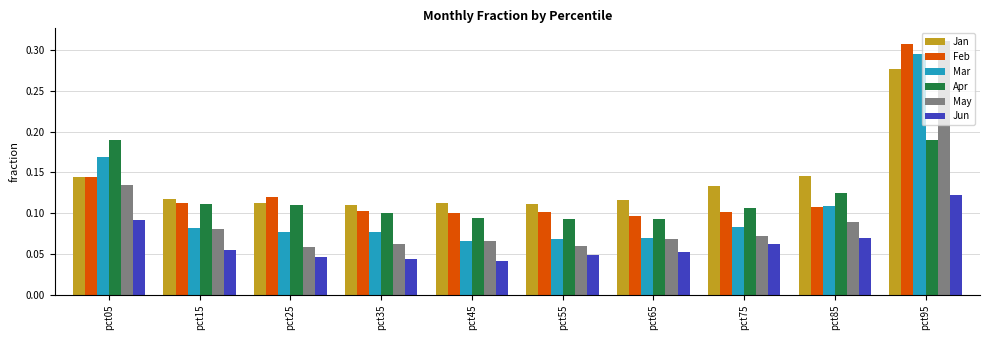

Which series has the largest range (max minus min)?

May